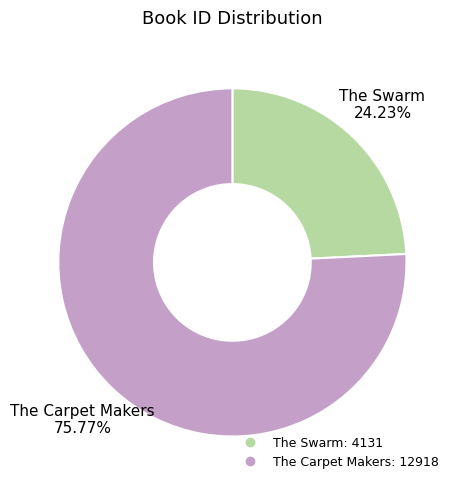

To the nearest percent, what is the difference between the The Carpet Makers and The Swarm slice percentages?

52%